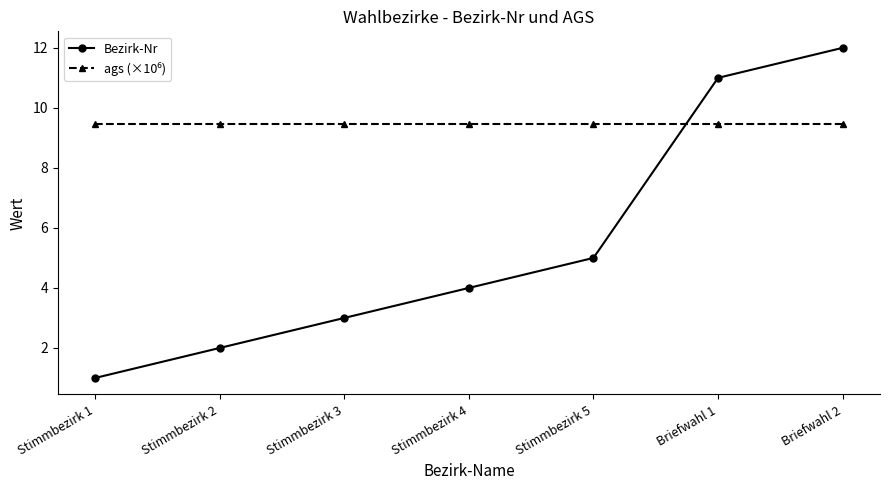

What is the value of the Bezirk-Nr point at the 3rd from the left?

3.0